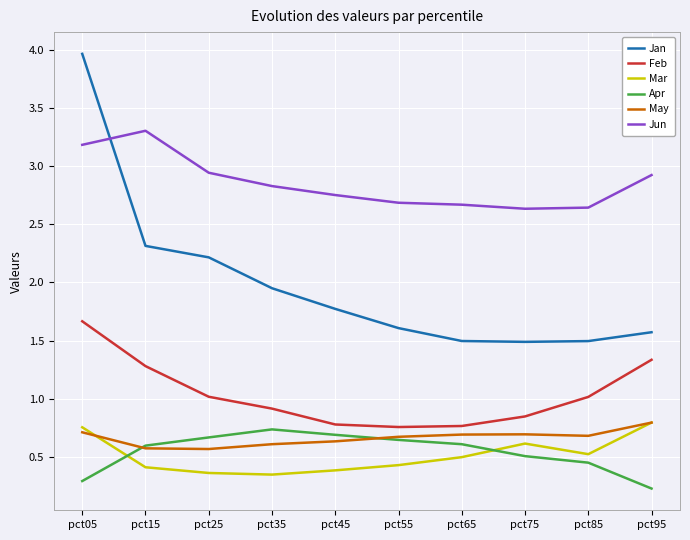

True or false: May and Jun cross at least once.

False